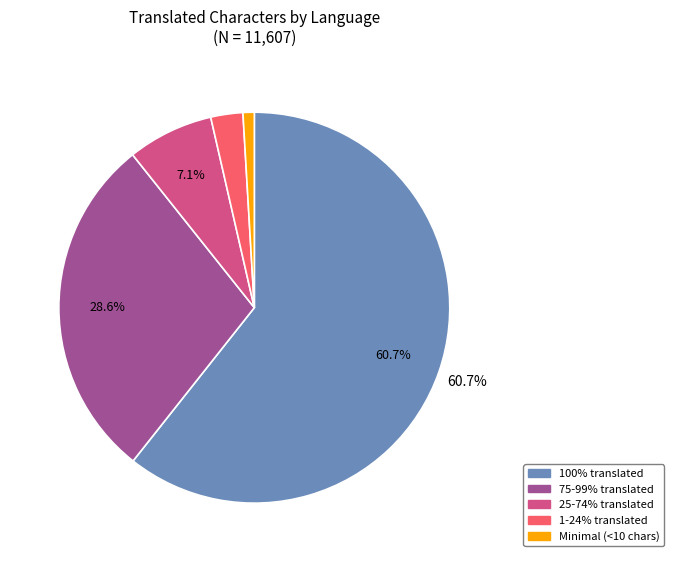

Does any single category account for the majority?

Yes